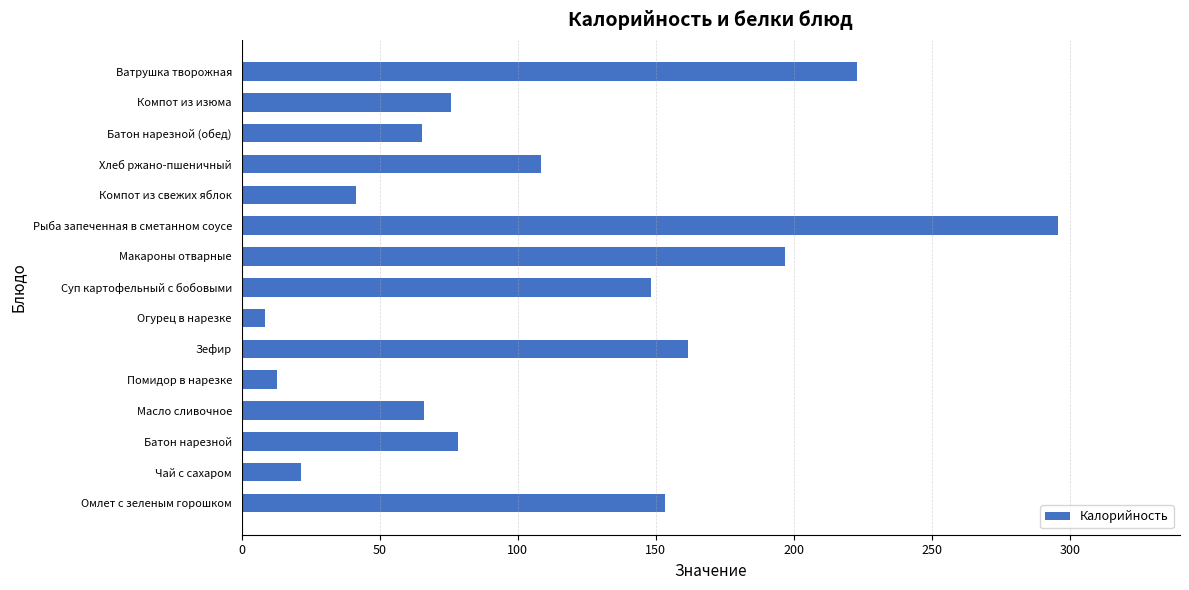

Count the number of data series in this chart.

1